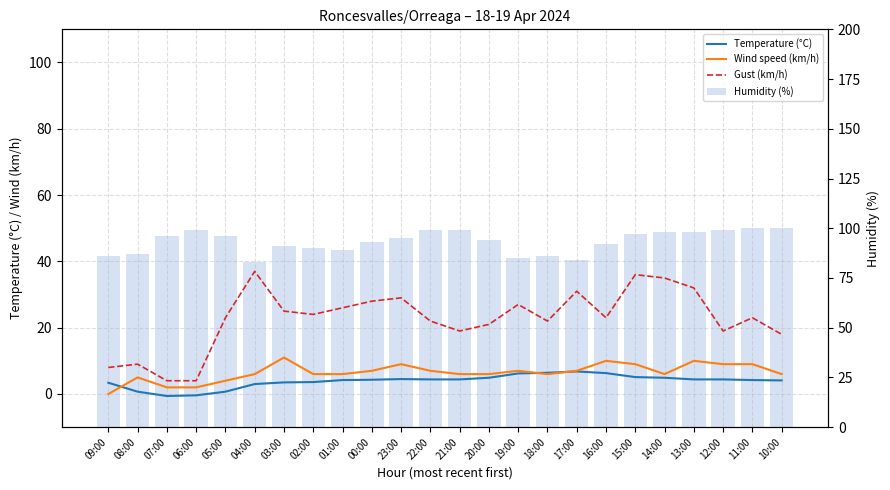

What is the average value of the Gust (km/h) series?

22.7